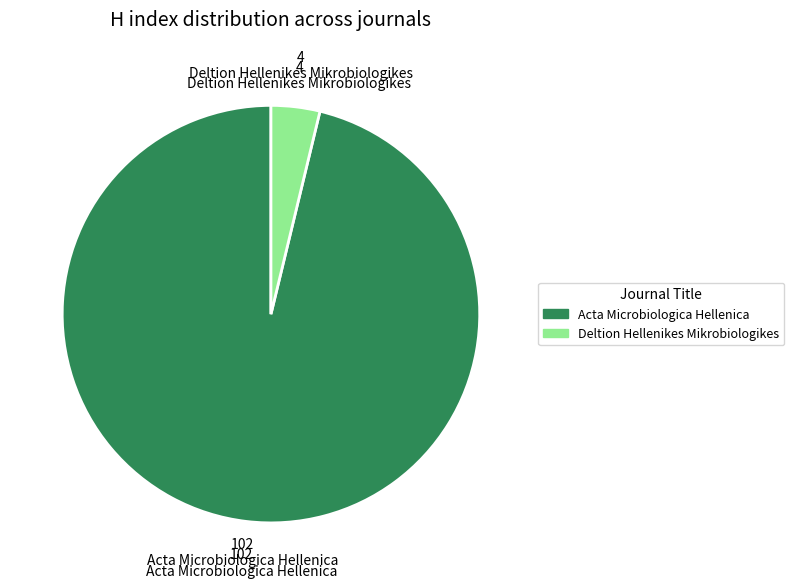

The Acta Microbiologica Hellenica slice represents 96% of the pie. True or false?

True